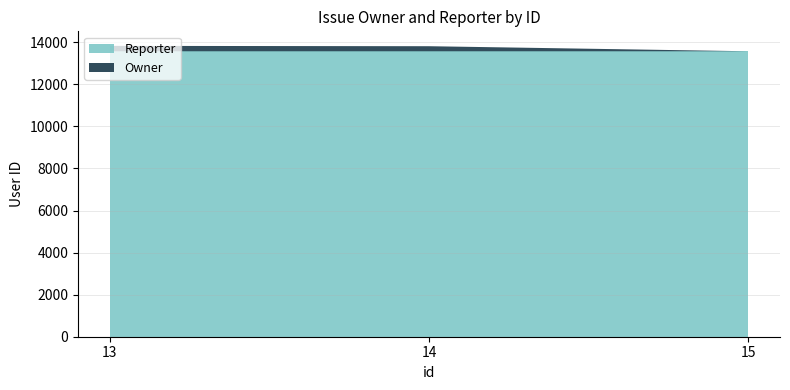

Reading left to right, what are all the values shown in this chart?

Owner: 13=13826	14=13810	15=13570
Reporter: 13=13570	14=13570	15=13570